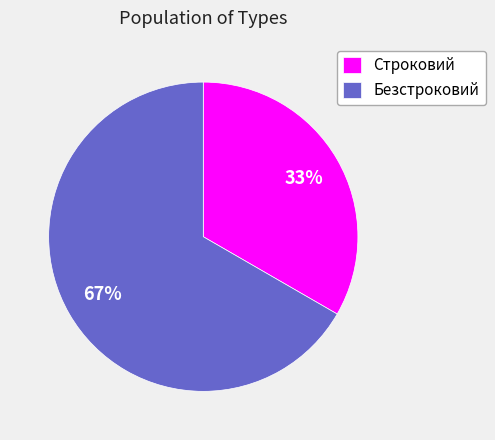

Which category has the smallest portion of the pie?

Строковий